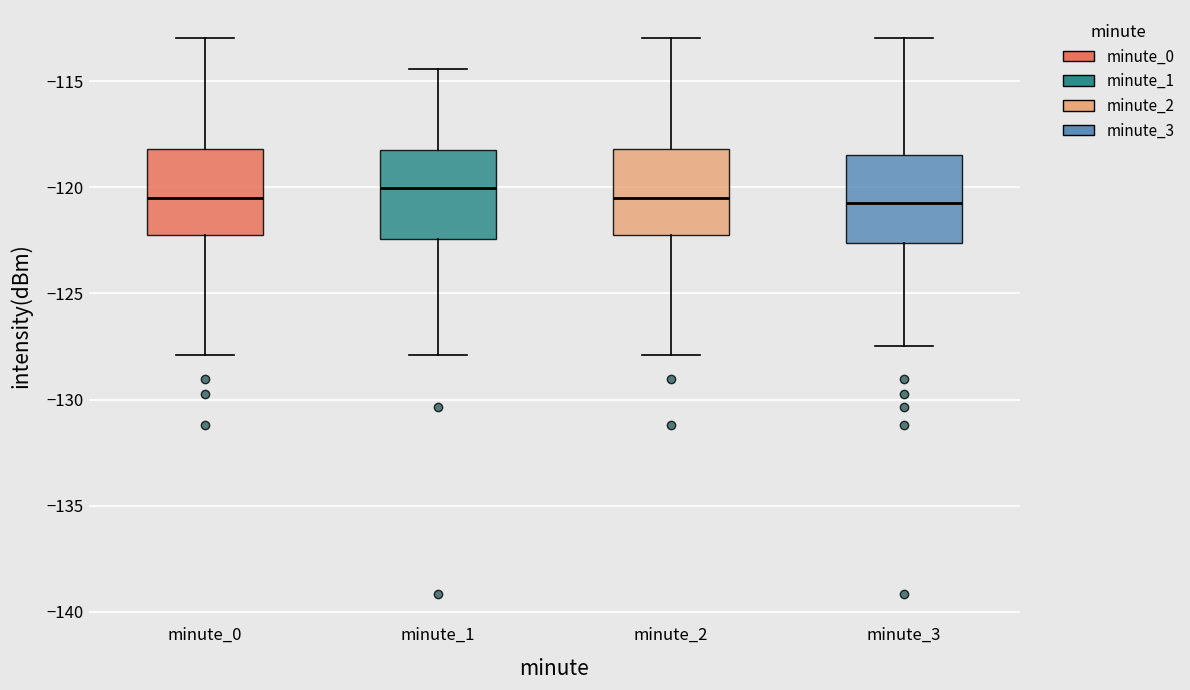

Where does the median line of the box for minute_1 sit on the y-axis? The values are not printed on the chart, so give them approximately, as read against the axis.

-120.0